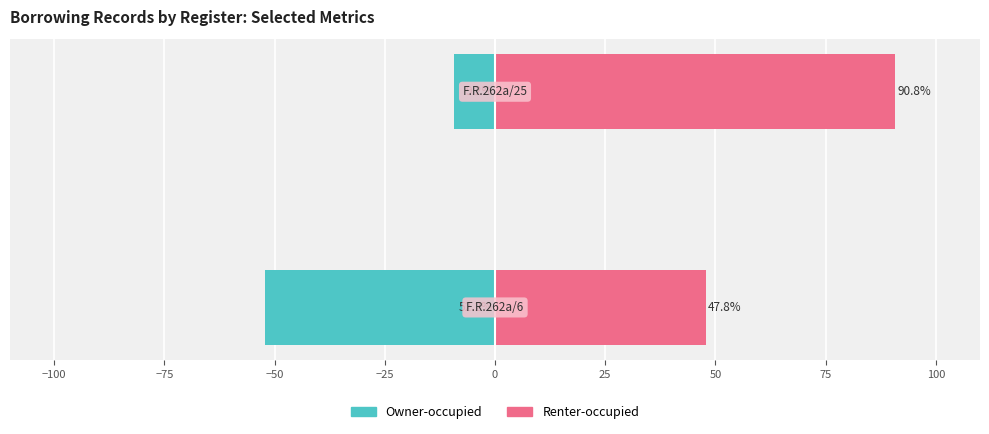

True or false: Renter-occupied has a value of 85.1 at −125.

False